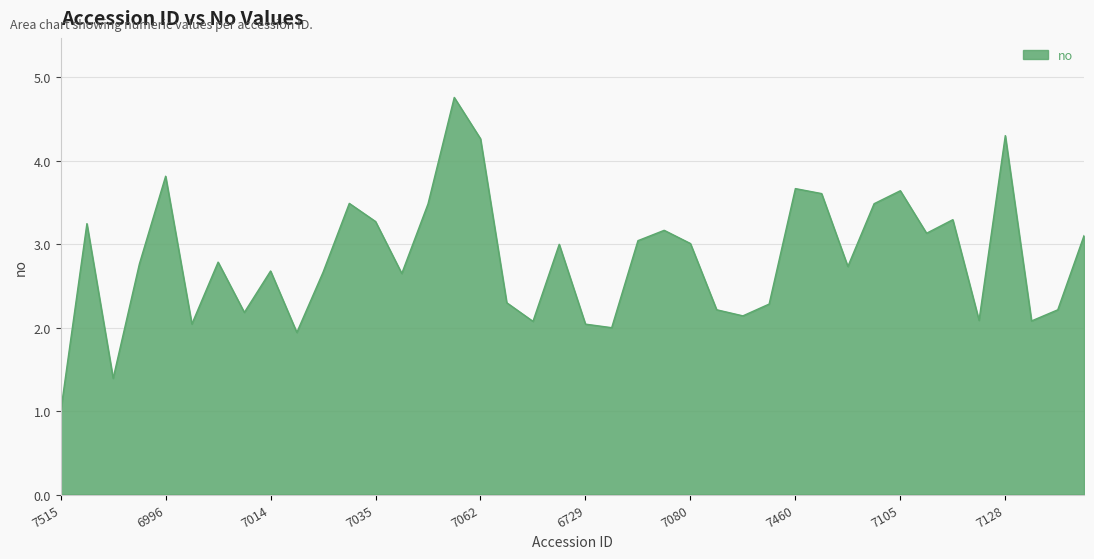

What is the difference between the maximum and minimum values?

3.8